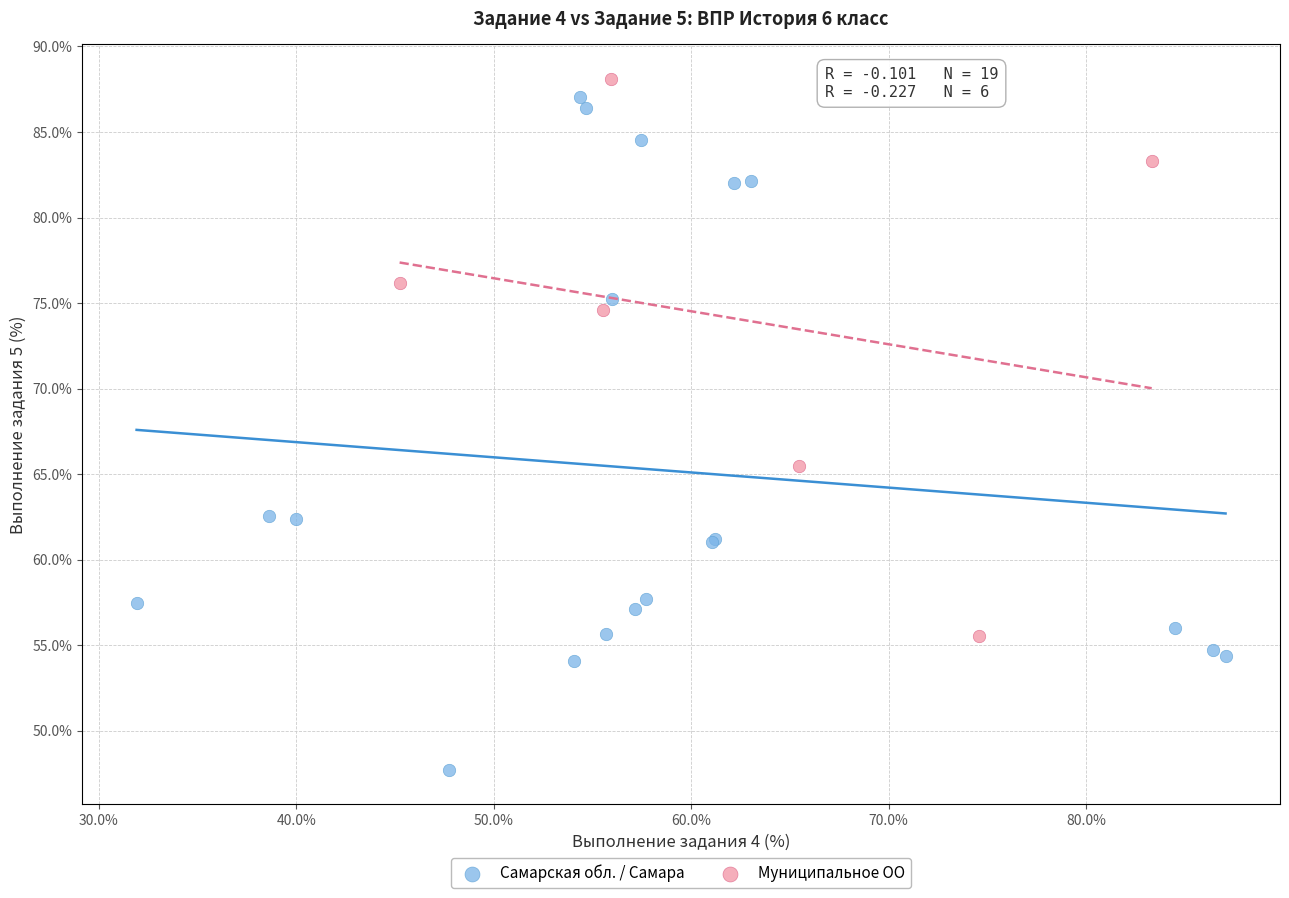

Which series contains the lowest Y value?

Самарская обл. / Самара